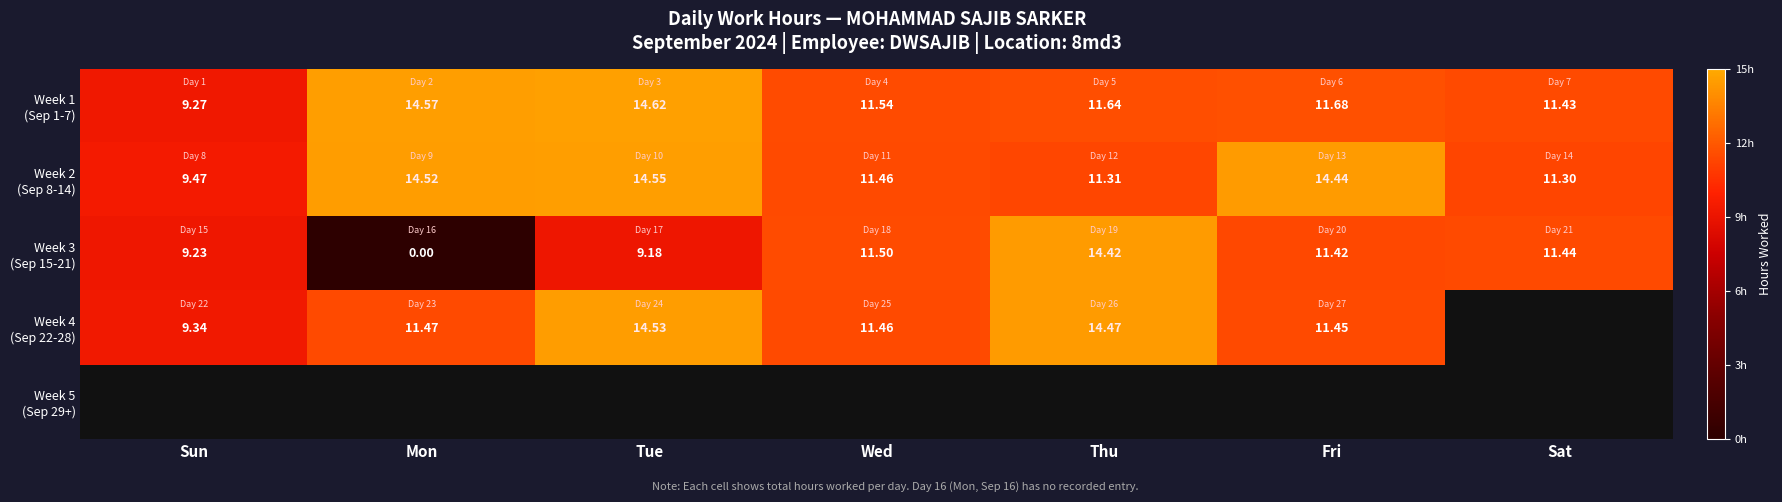

Rank the series at Fri from highest to lowest value.

Week 2 (Sep 8-14), Week 1 (Sep 1-7), Week 4 (Sep 22-28), Week 5 (Sep 29+), Week 3 (Sep 15-21)